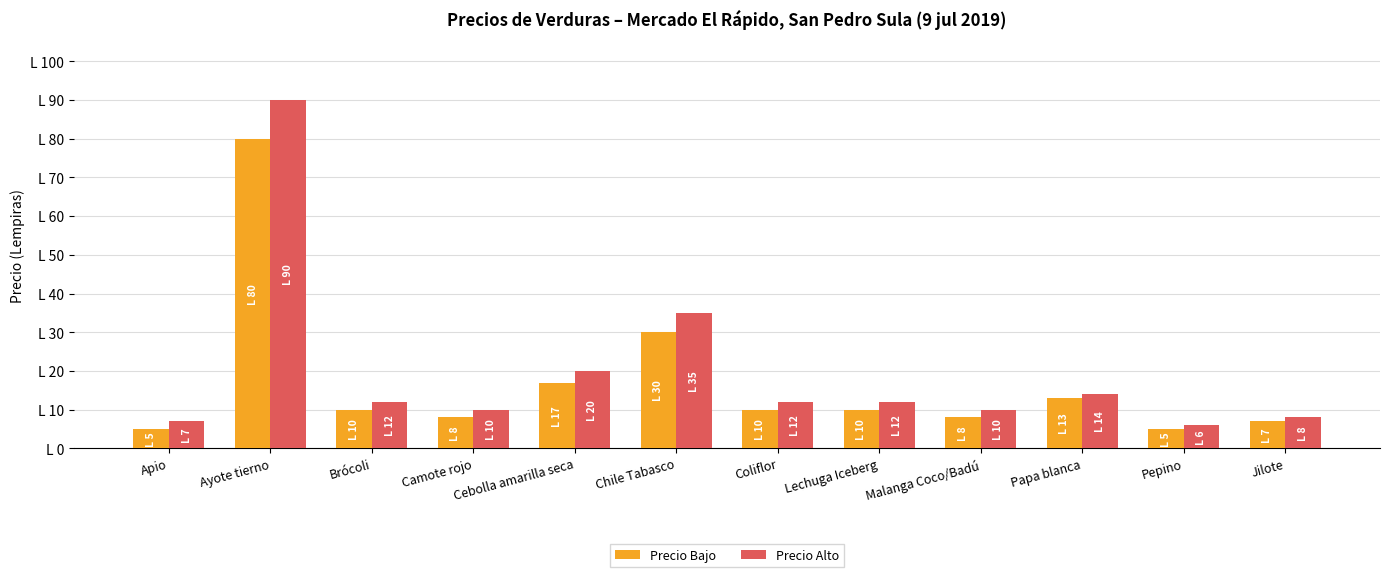

At which category does the chart reach its peak across all series?

Ayote tierno